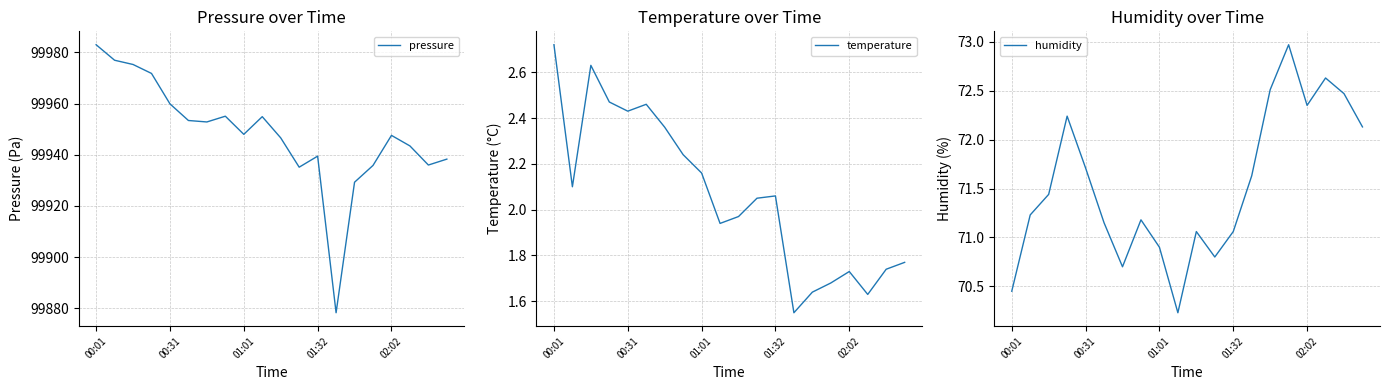

List the series in order of their peak value, lowest first.

temperature, humidity, pressure